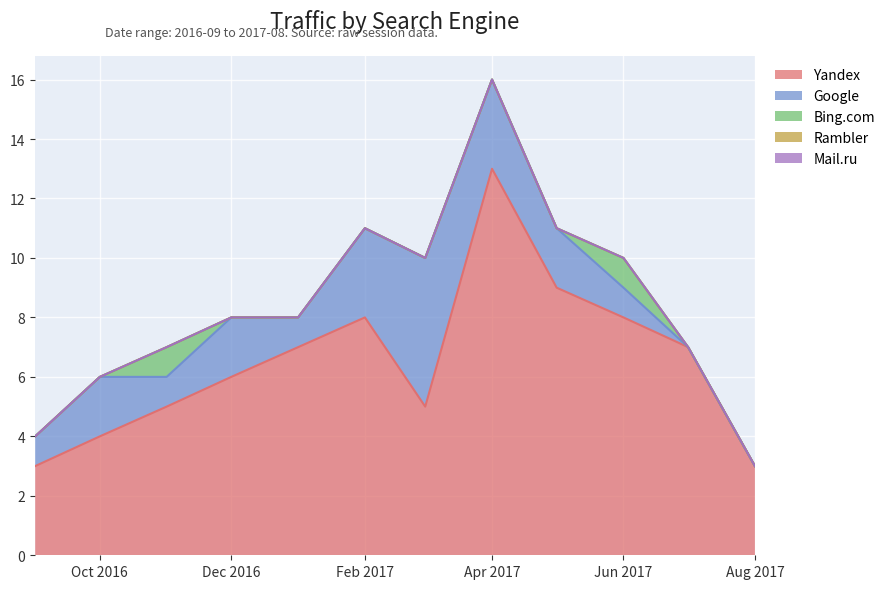

How many distinct data groups are displayed?

5